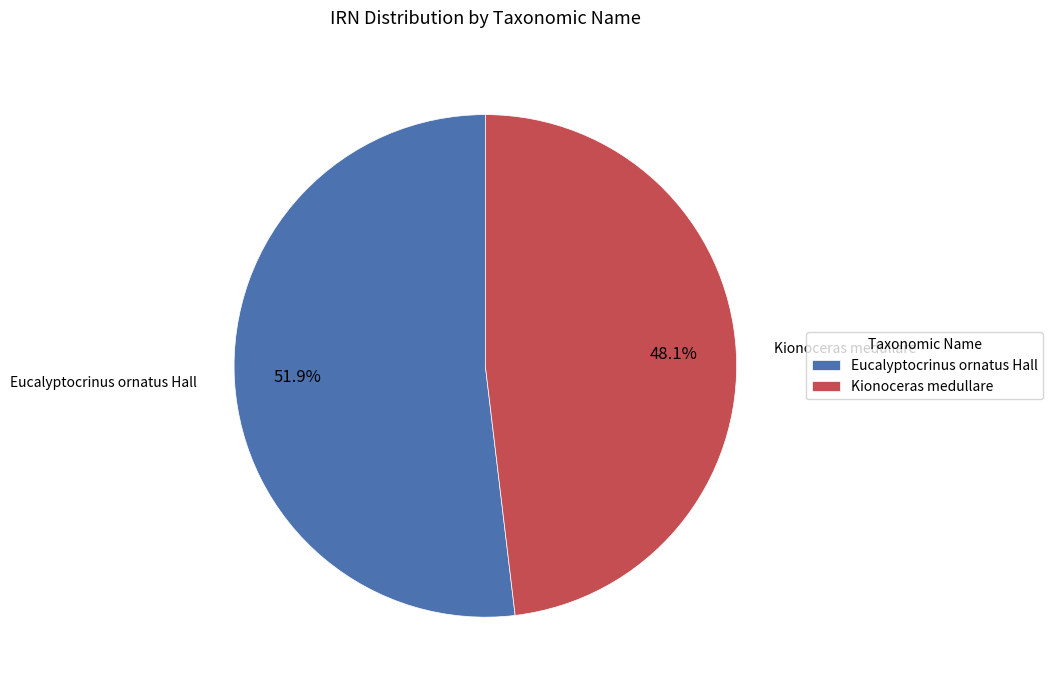

Which category has the biggest portion of the pie?

Eucalyptocrinus ornatus Hall